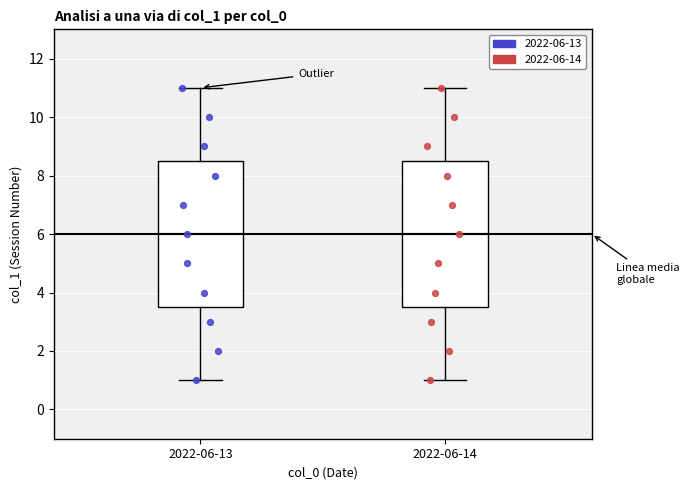

Where does the median line of the box for 2022-06-14 sit on the y-axis? The values are not printed on the chart, so give them approximately, as read against the axis.

6.0